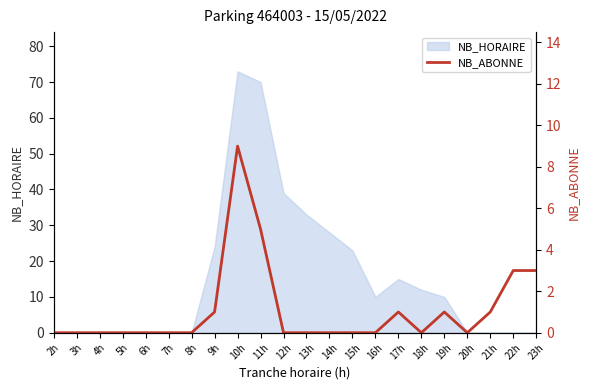

Is it true that NB_HORAIRE equals 0 at 21h?

True